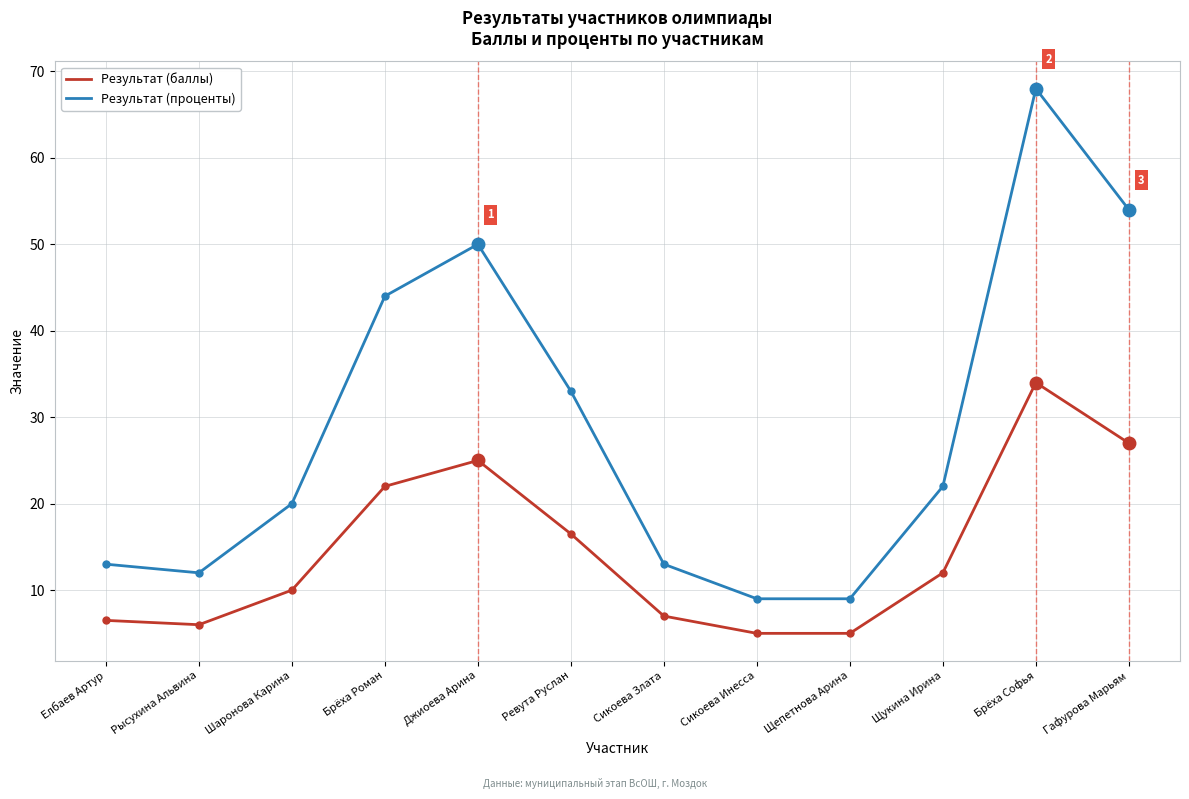

At how many categories does at least one series exceed 23?

5